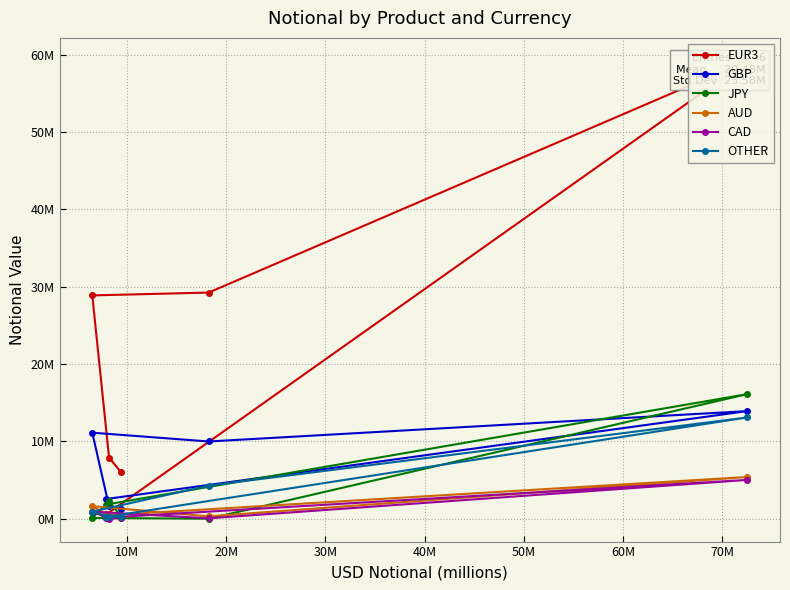

Which series has the widest spread of values?

EUR3